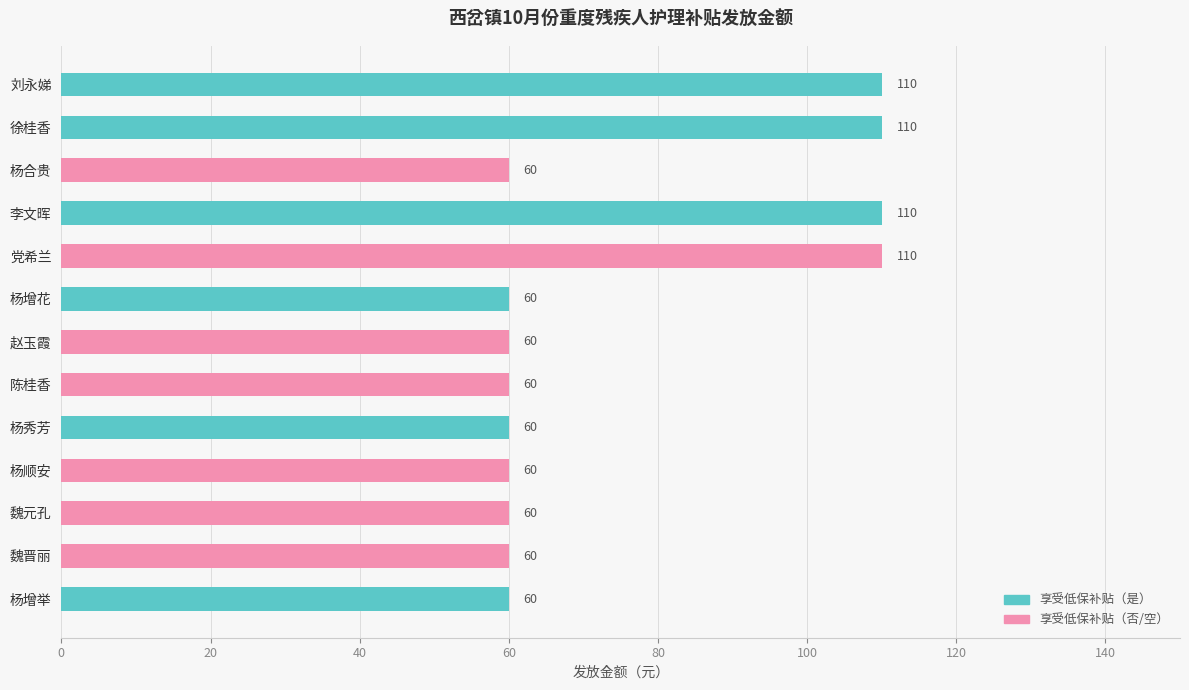

What is the difference between the values at 刘永娣 and 陈桂香?

50